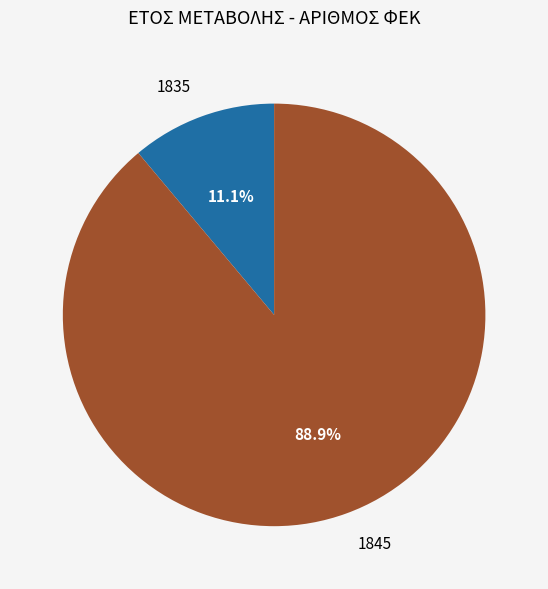

To the nearest percent, what is the difference between the 1845 and 1835 slice percentages?

78%